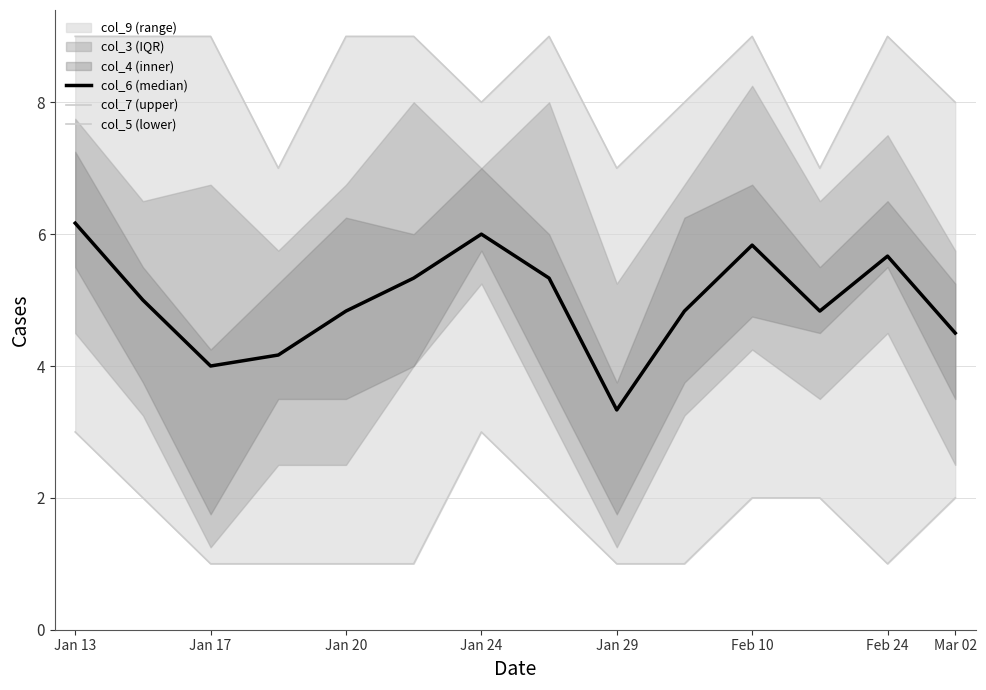

How many lines are shown in the chart?

3